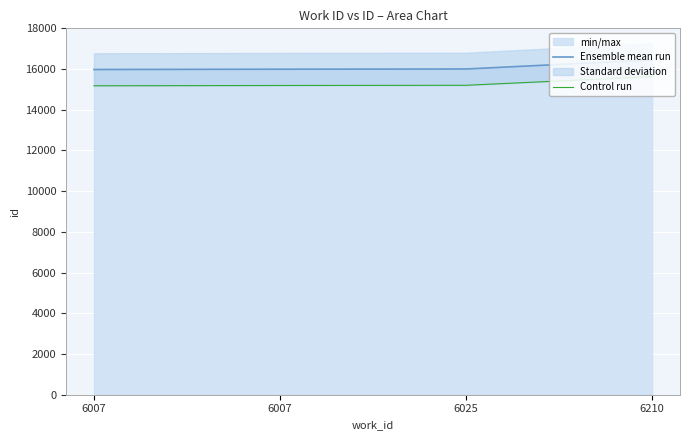

At how many categories does at least one series exceed 15437?

4